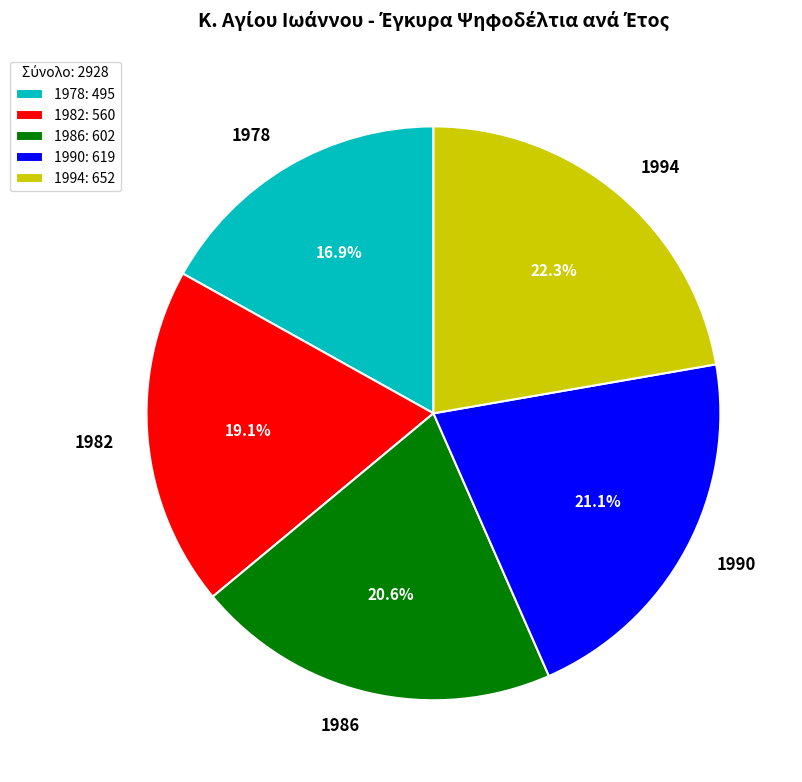

Between 1994 and 1978, which is larger?

1994